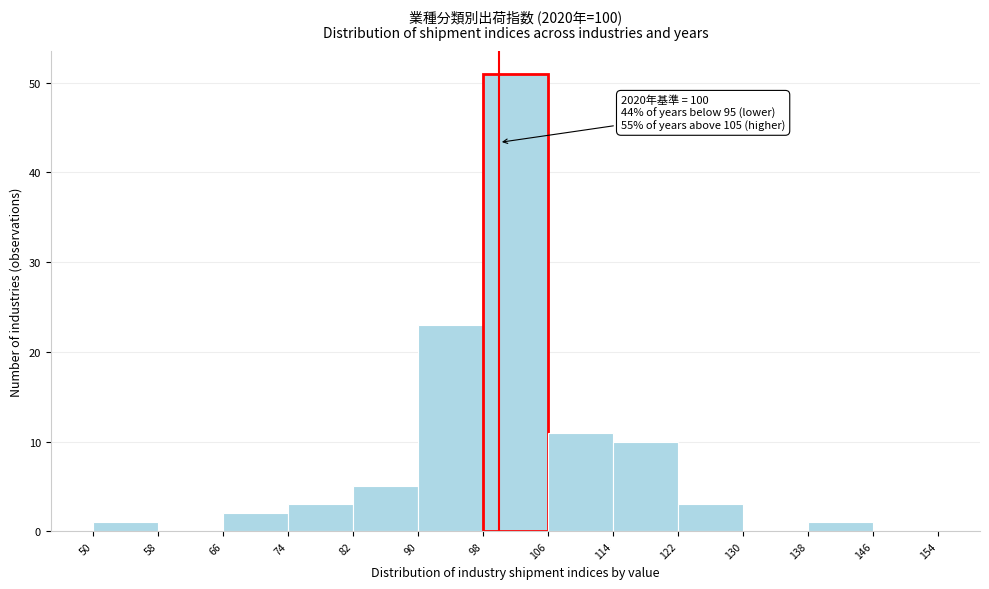

Which range on the x-axis has the tallest bar?

98 to 106